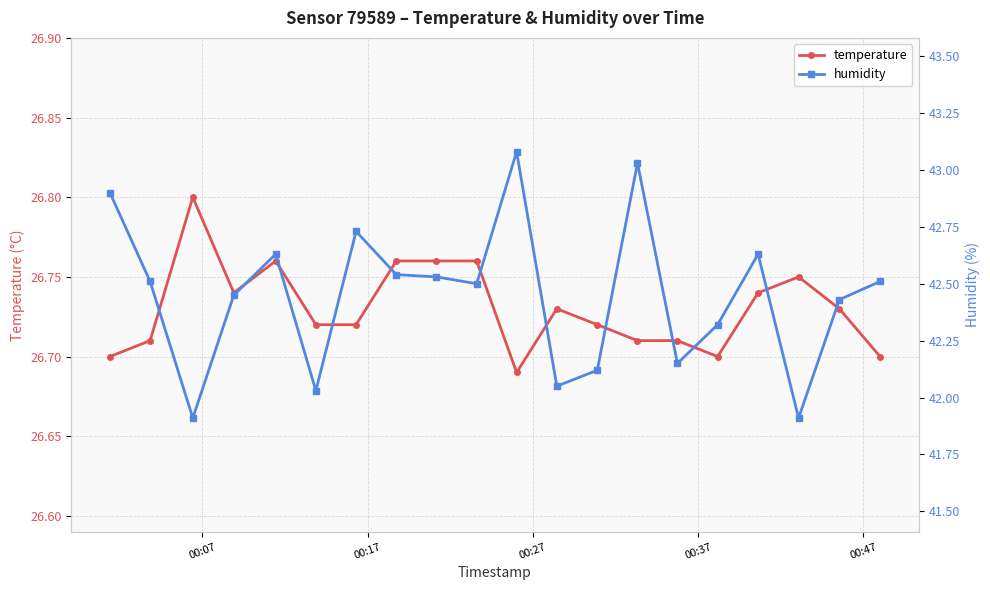

True or false: temperature has more than 2 interior local peaks.

True